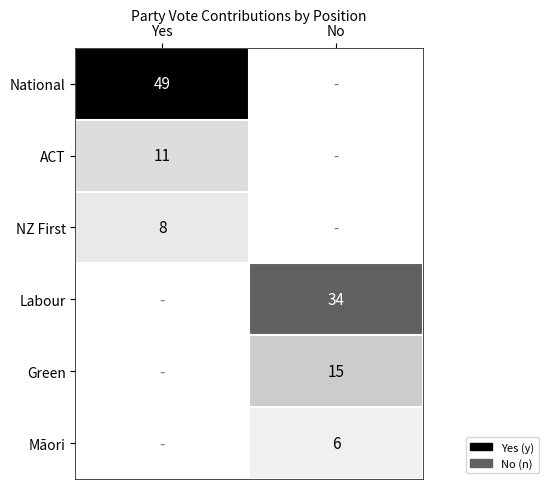

Is the value of ACT at Yes greater than the value of Māori at No?

Yes